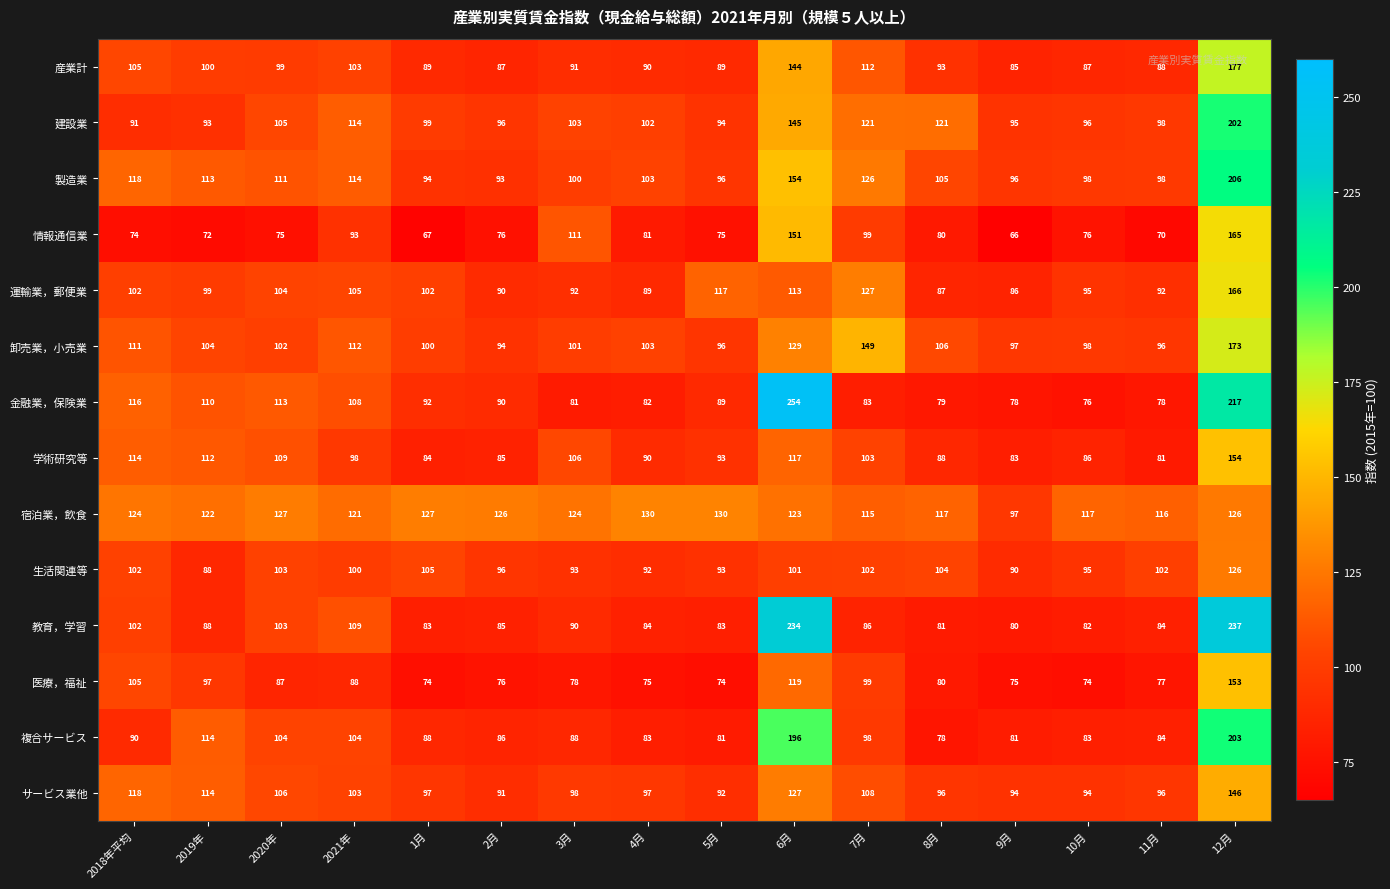

Which label corresponds to the largest value in the chart?

6月